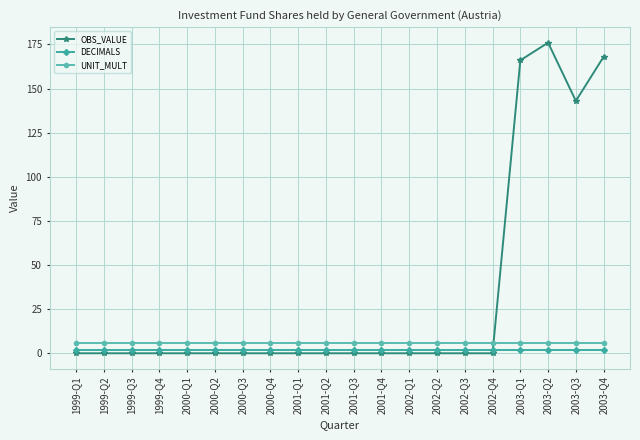

What is the value of the DECIMALS point at the 10th from the left?

2